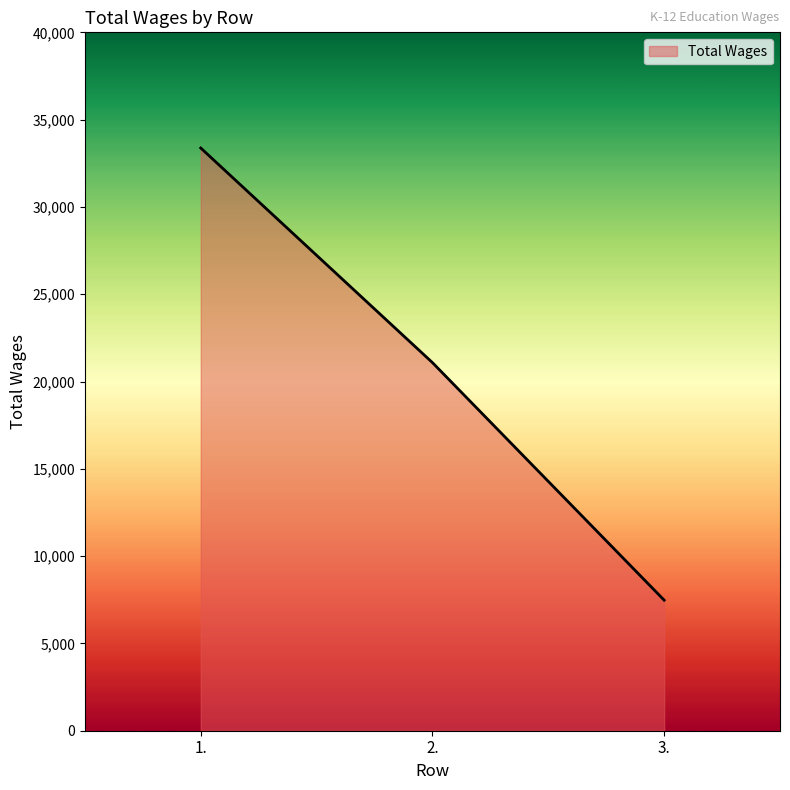

Count the number of categories in the chart.

3